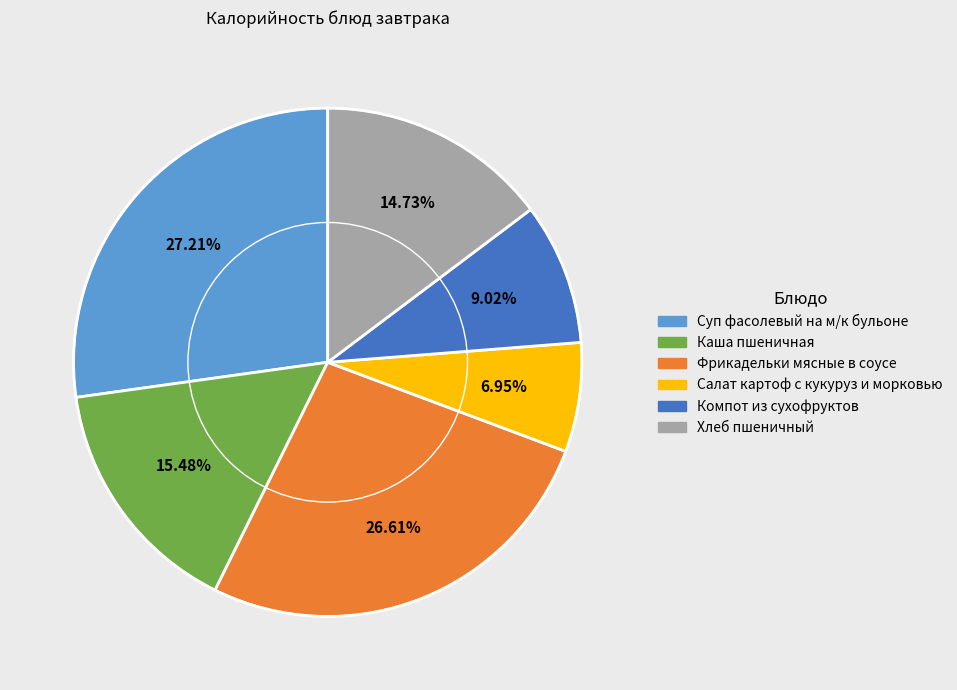

Rank the categories by value from lowest to highest.

Салат картоф с кукуруз и морковью, Компот из сухофруктов, Хлеб пшеничный, Каша пшеничная, Фрикадельки мясные в соусе, Суп фасолевый на м/к бульоне